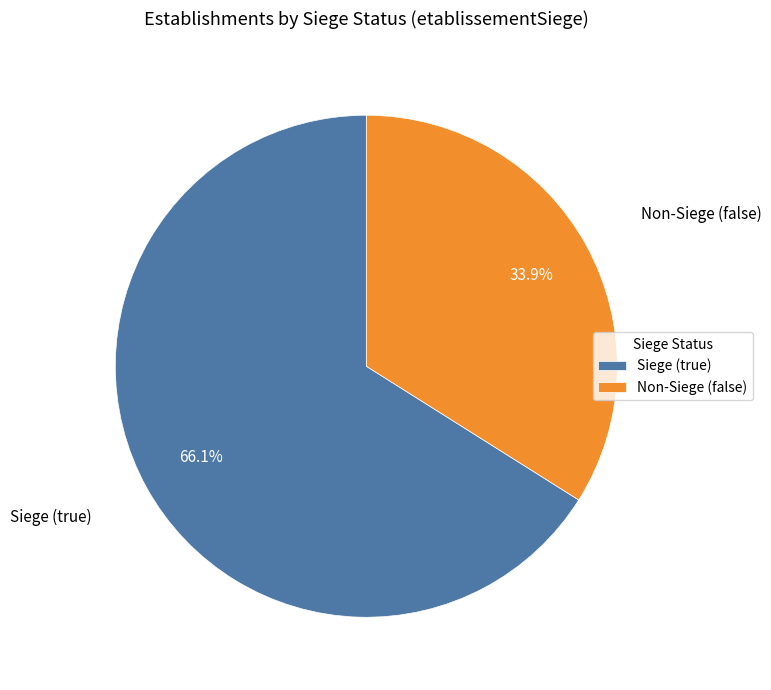

What percentage is NOT represented by Non-Siege (false)?

66.1%